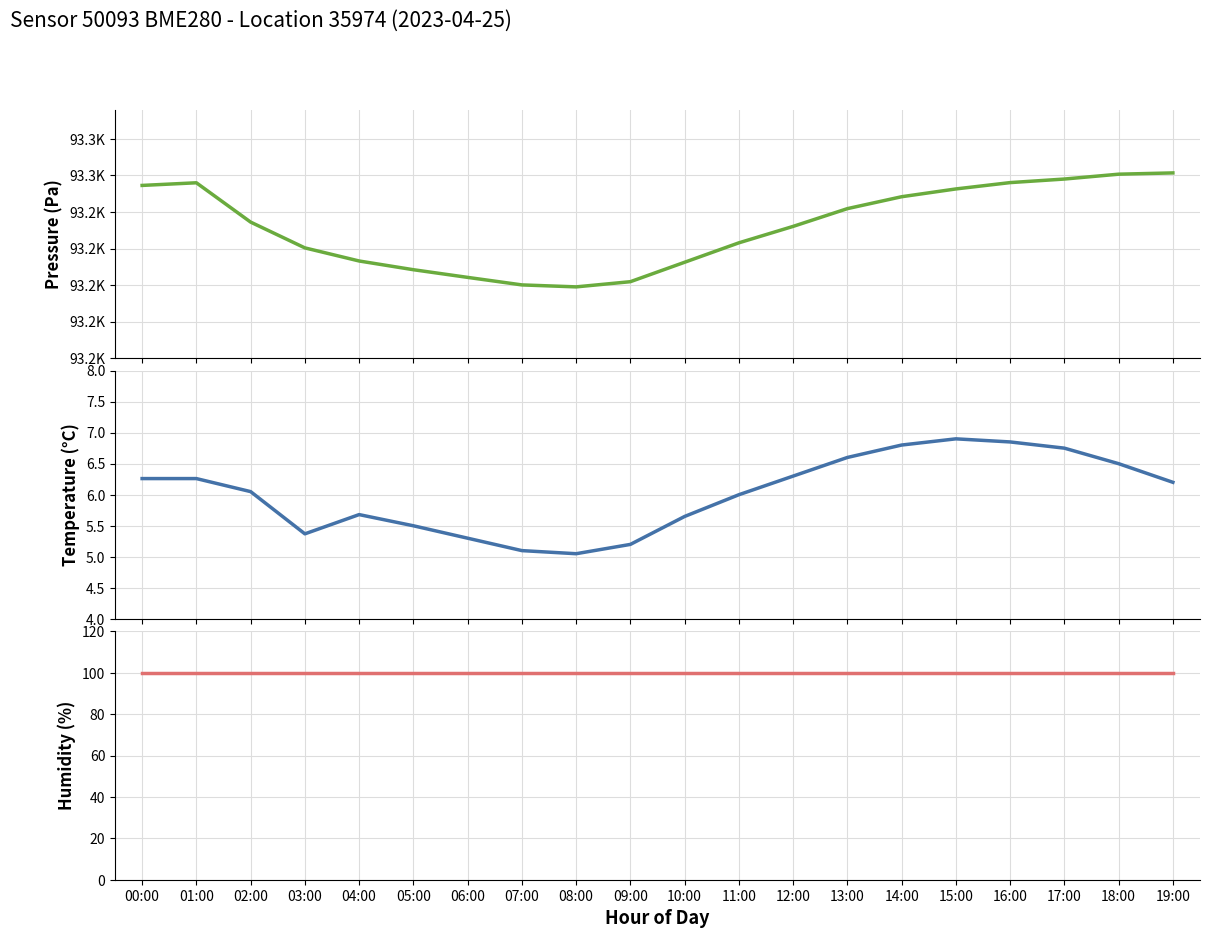

At which category does the chart reach its peak across all series?

19:00